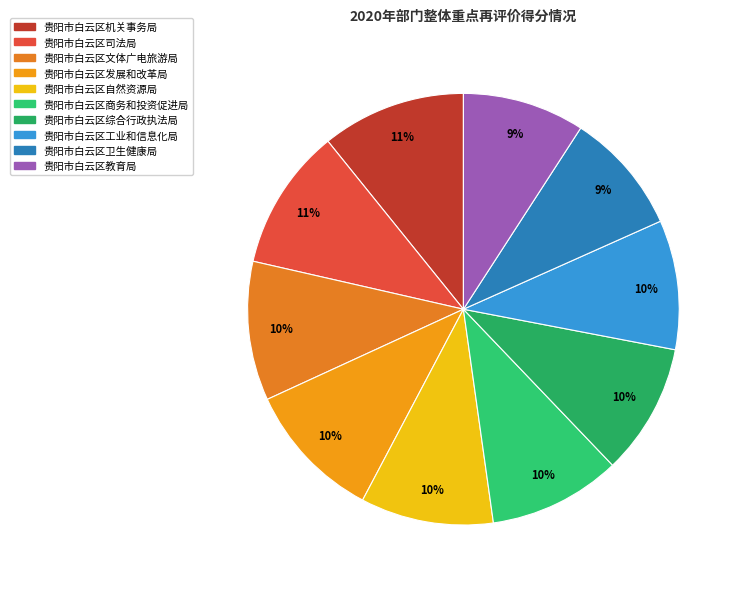

How many slices are in this pie chart?

10